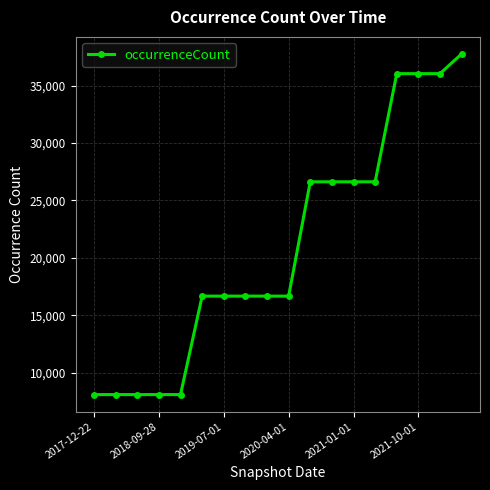

Reading left to right, transcribe all the data shown in this chart.

8093	8093	8093	8093	8093	16669	16669	16669	16669	16669	26621	26621	26621	26621	36039	36039	36039	37757